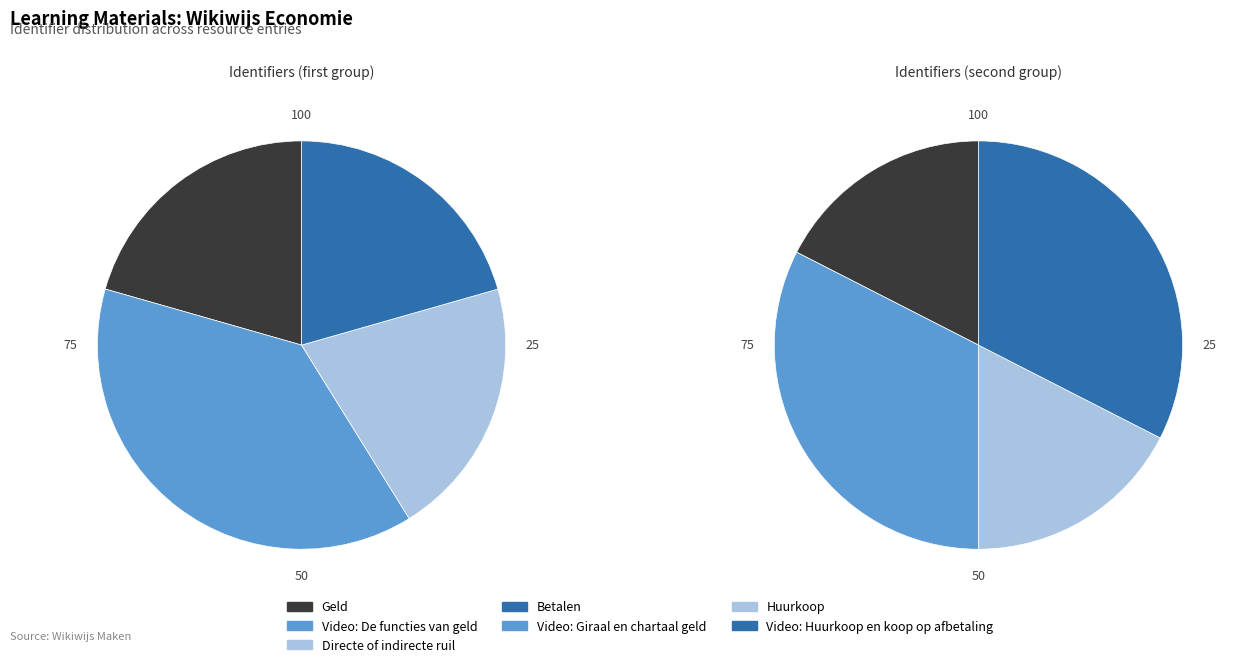

What is the change in value from Huurkoop to Video: Huurkoop en koop op afbetaling?

+2164632